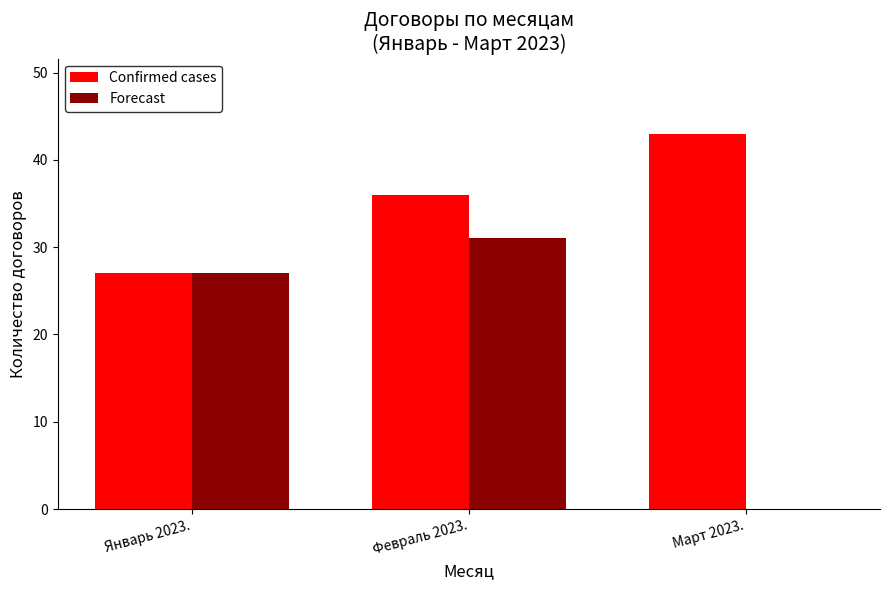

True or false: Forecast has a value of 27 at Январь 2023..

True